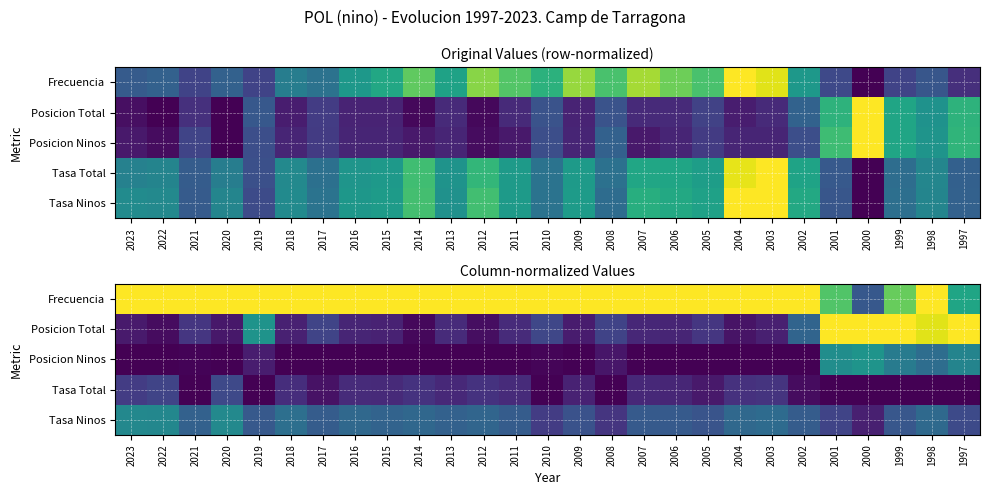

What value does the Posicion Total series have at 2015?

0.1